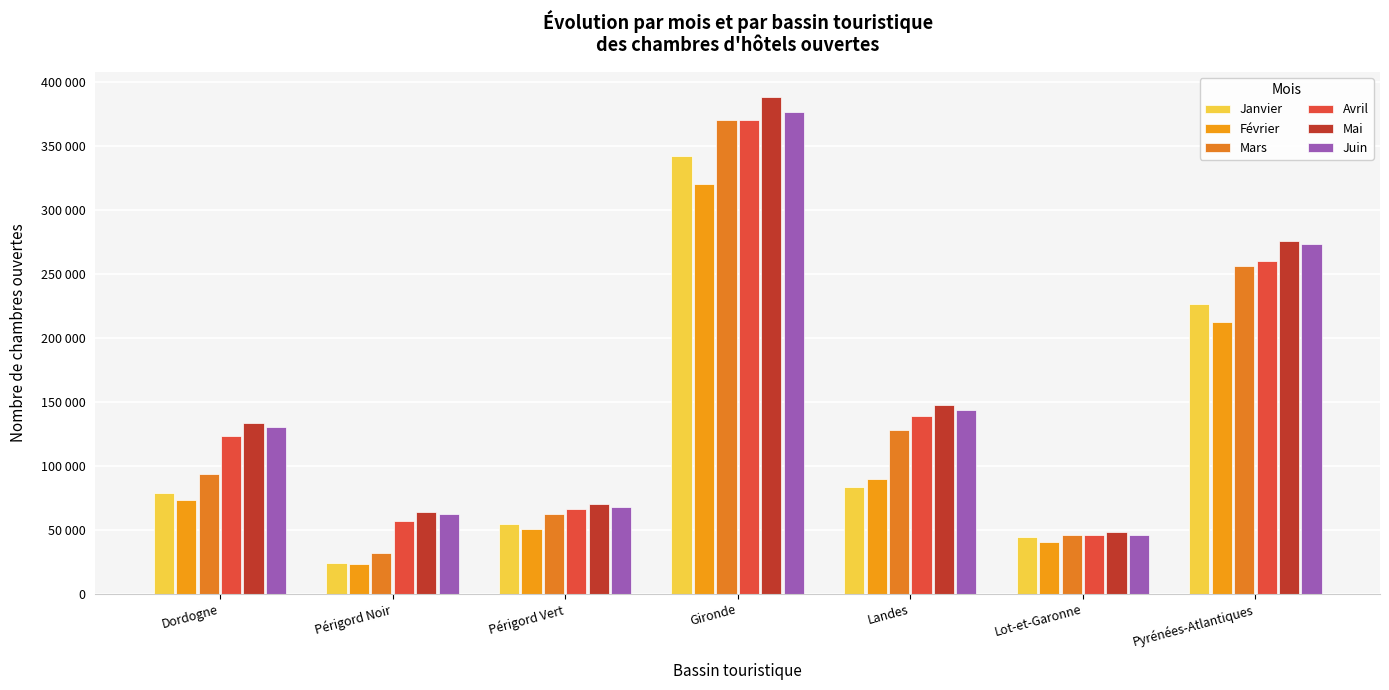

What is the minimum value for Juin?

46212